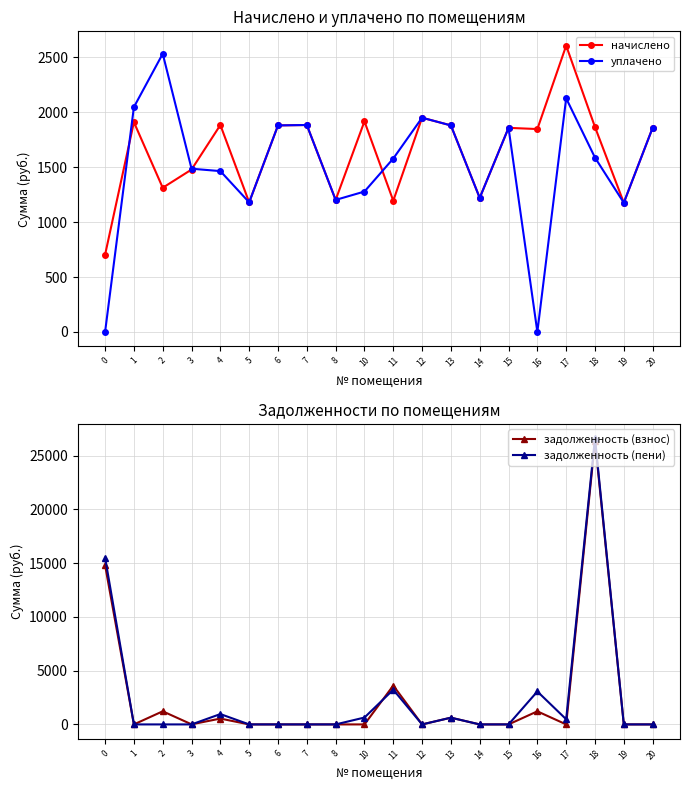

At which category does начислено reach its first local valley?

2